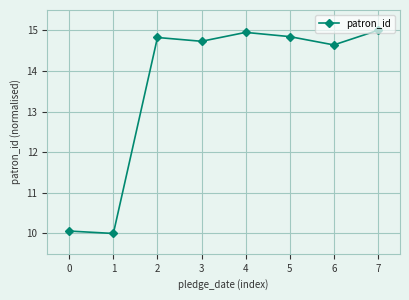

What is the average value?

13.6